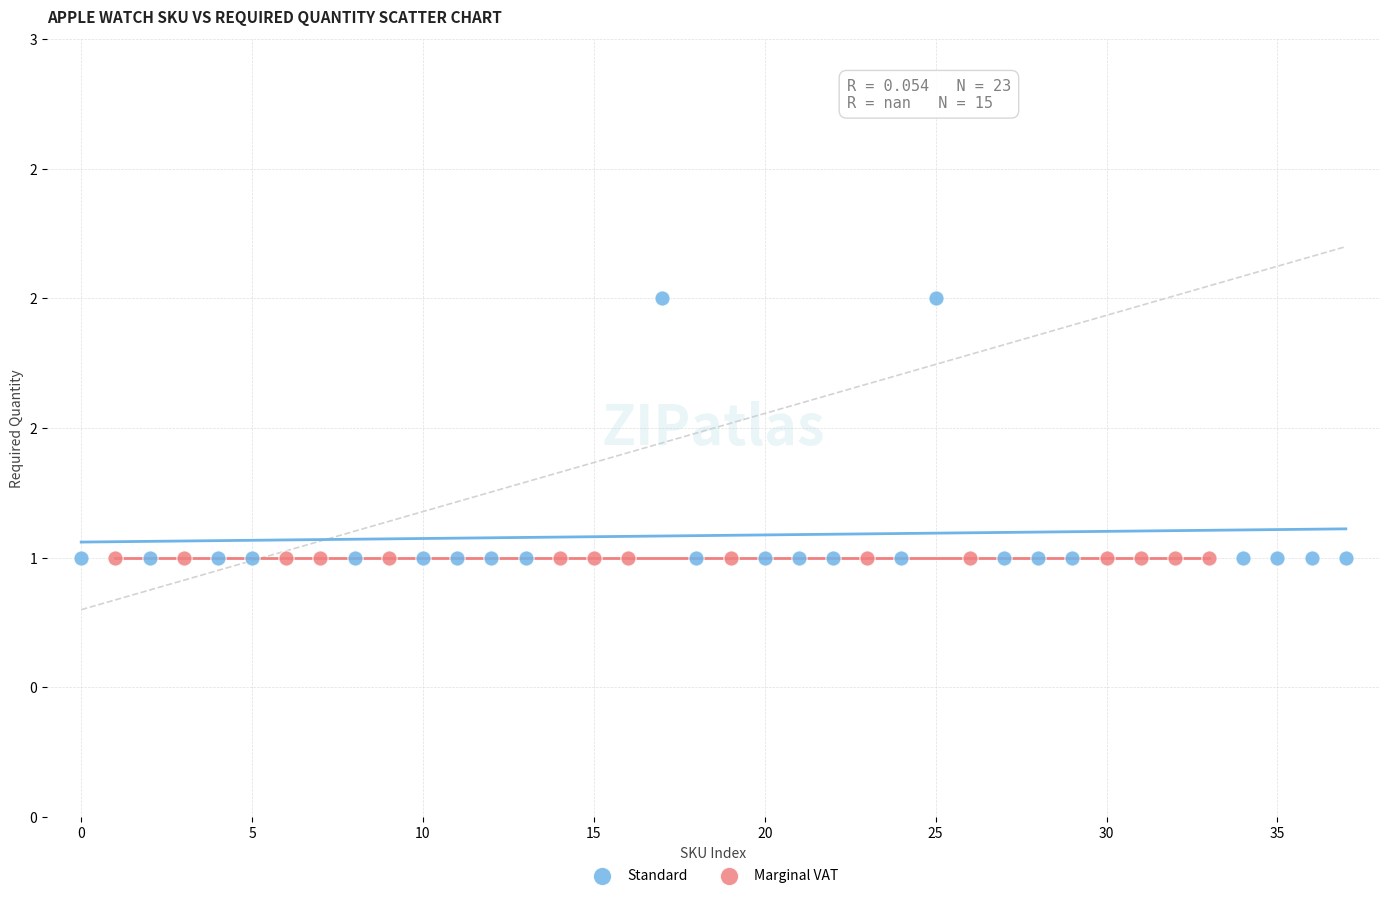

What are all the series names shown in the legend?

Standard, Marginal VAT